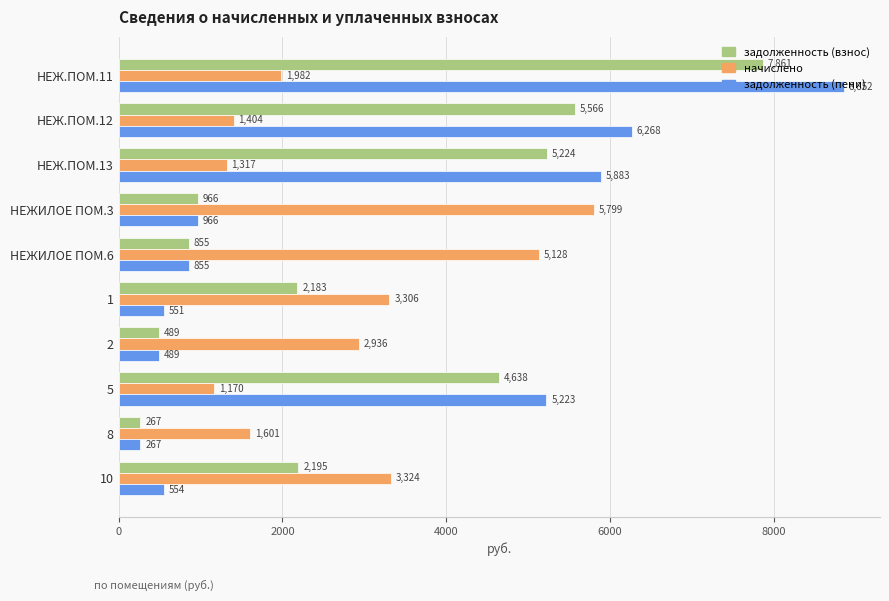

What is the average value of the задолженность (взнос) series?

3024.4